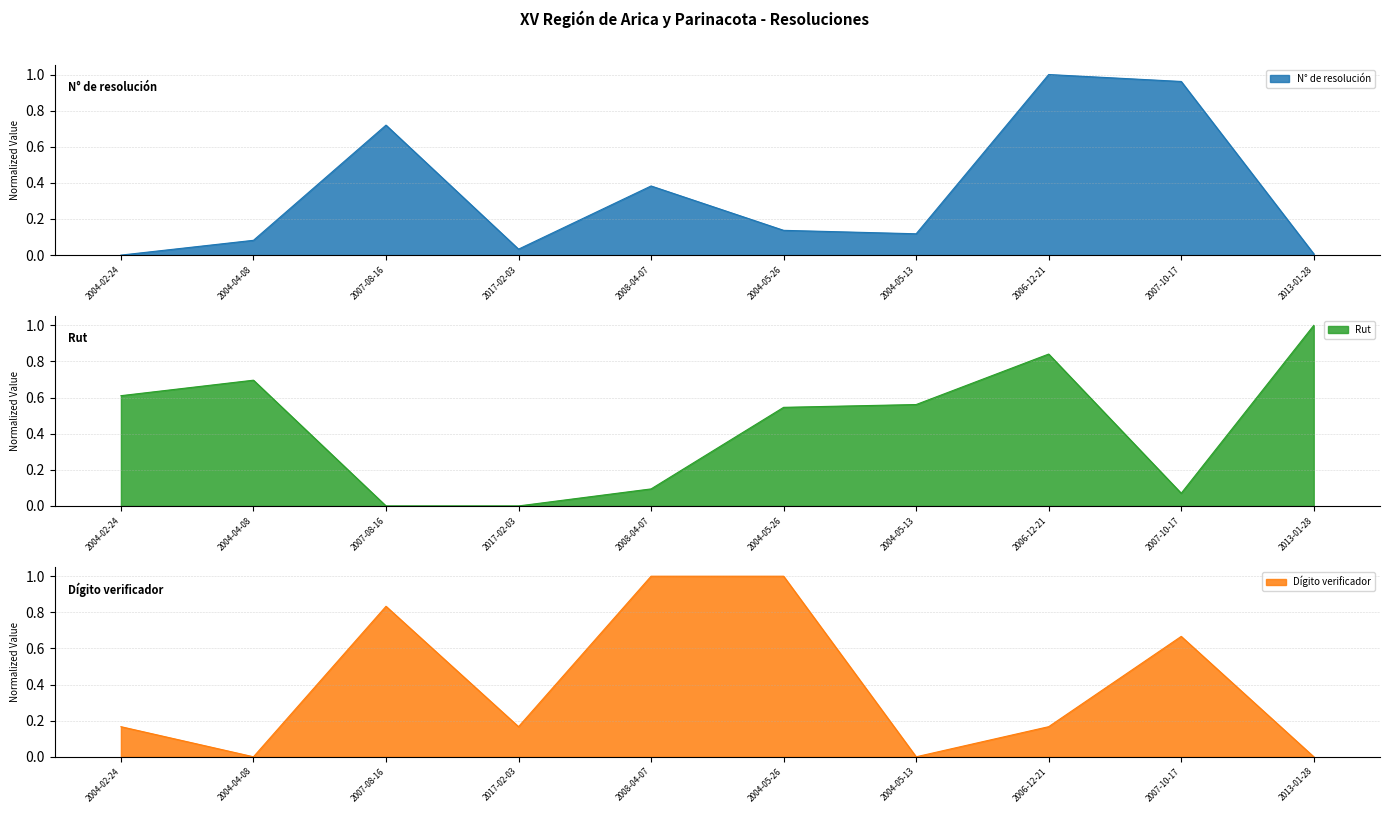

What is the label of the 5th point from the left?

2008-04-07